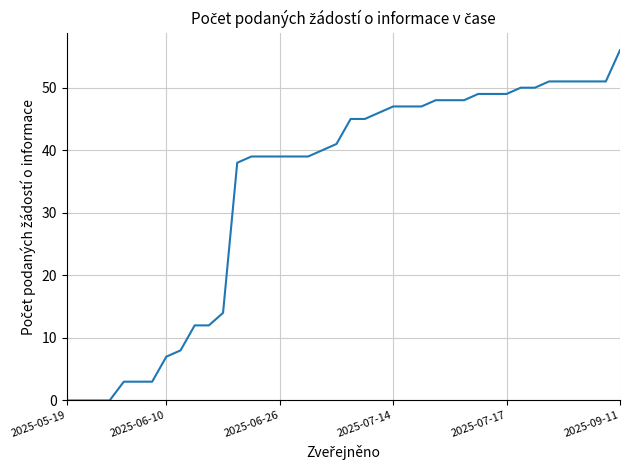

What is the greatest value displayed?

56